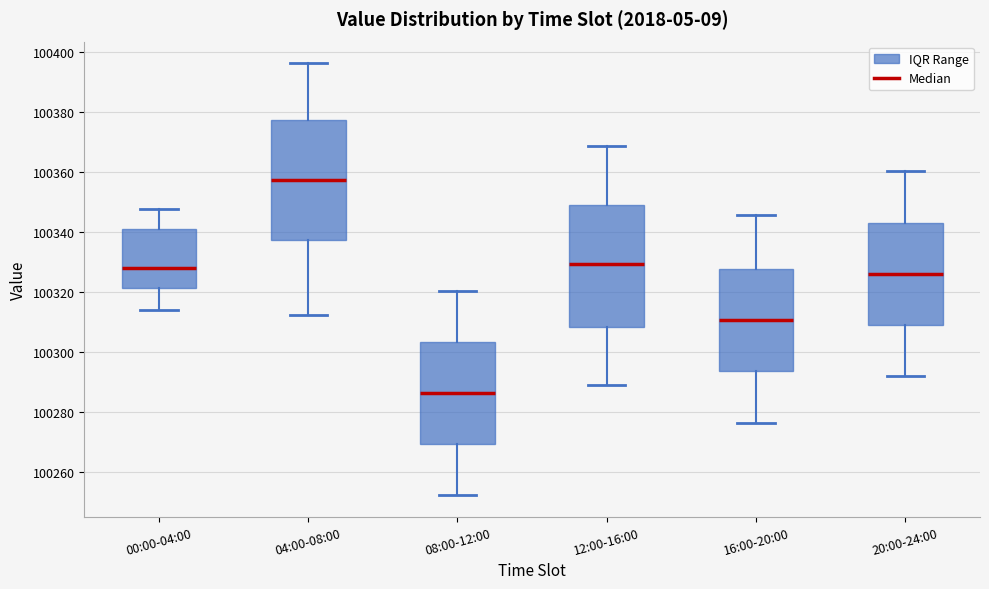

Reading left to right, read every box against the y-axis: the position of its median line, the range the box covers, and the ends of its whiskers. The values are not printed on the chart, so give them approximately, as read against the axis.

00:00-04:00: median 100328, box 100322 to 100342, whiskers 100314 to 100348
04:00-08:00: median 100358, box 100338 to 100378, whiskers 100312 to 100396
08:00-12:00: median 100286, box 100270 to 100304, whiskers 100252 to 100320
12:00-16:00: median 100330, box 100308 to 100350, whiskers 100288 to 100368
16:00-20:00: median 100310, box 100294 to 100328, whiskers 100276 to 100346
20:00-24:00: median 100326, box 100310 to 100344, whiskers 100292 to 100360